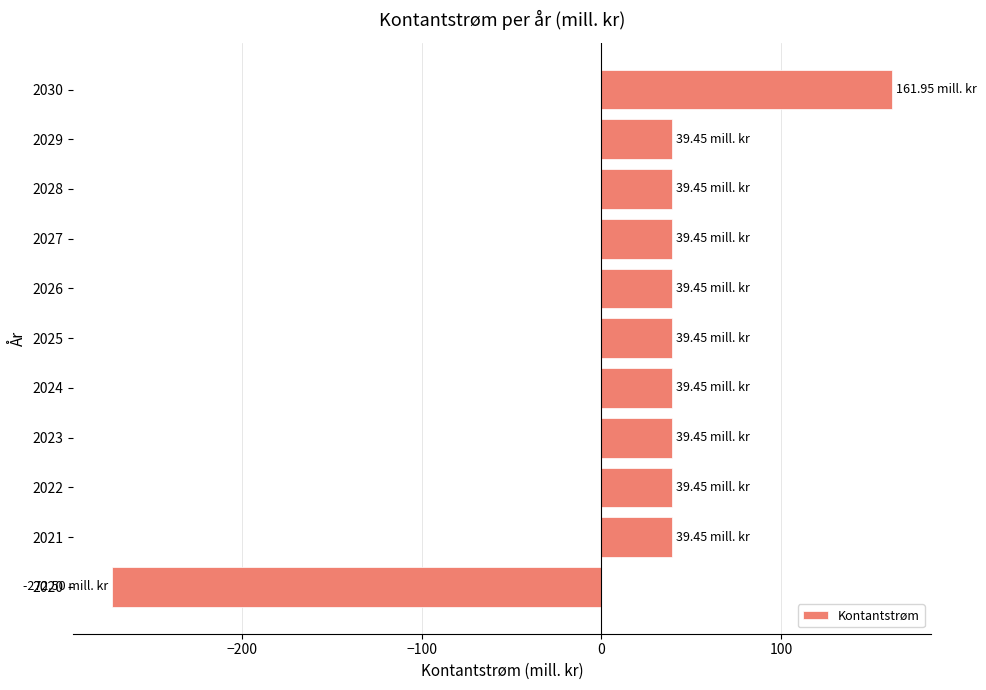

What is the change in value from 2021 to 2030?

+122.5